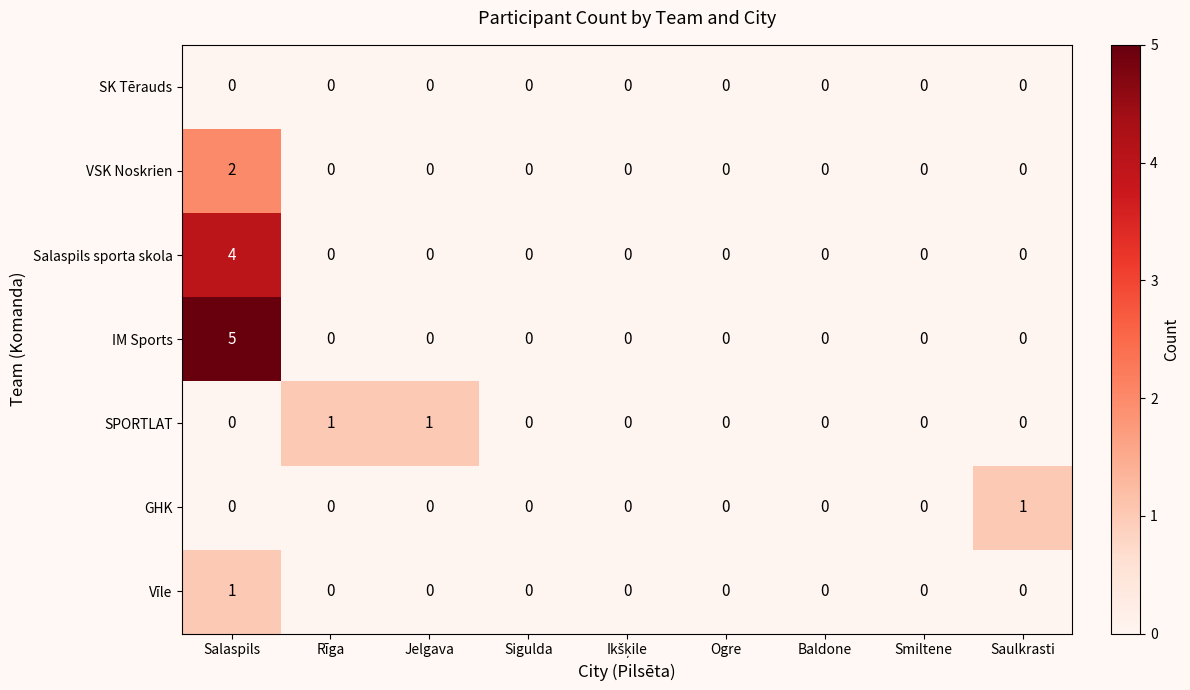

What is the difference between the highest and lowest values at Salaspils?

5